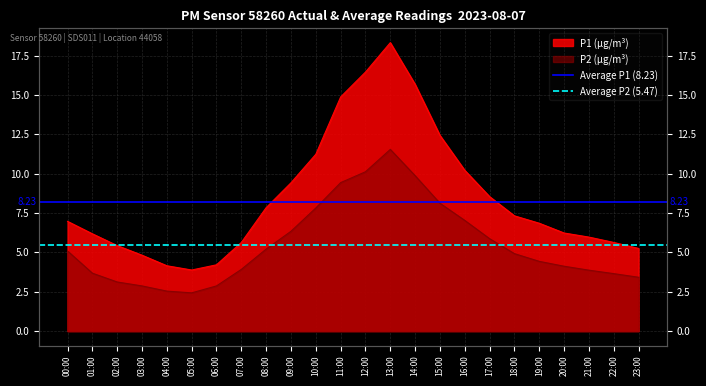

What is the label of the 1st point from the left?

00:00